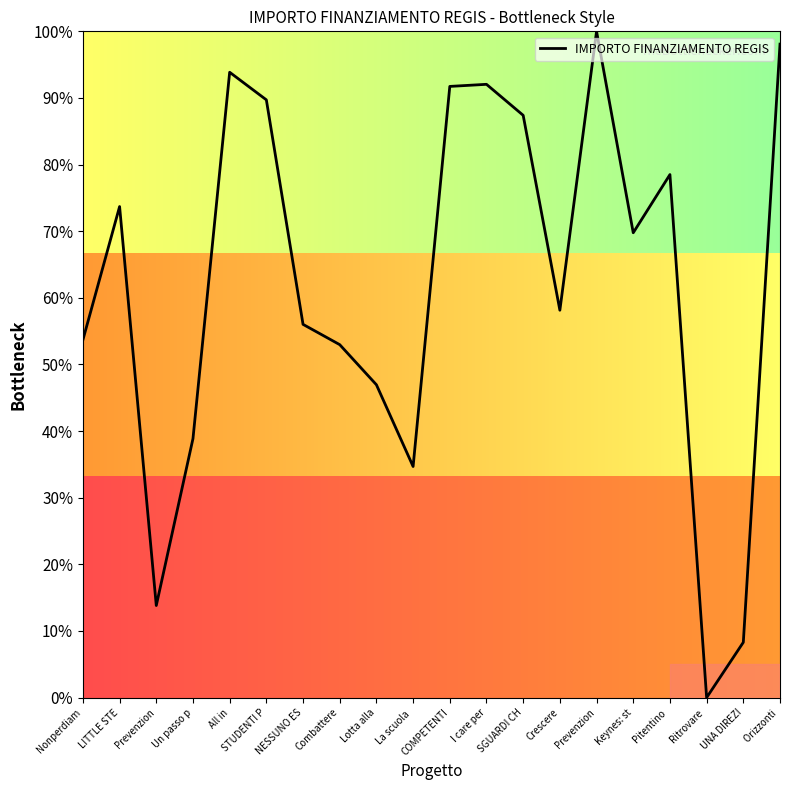

Is this an area chart (filled region under the line)?

Yes